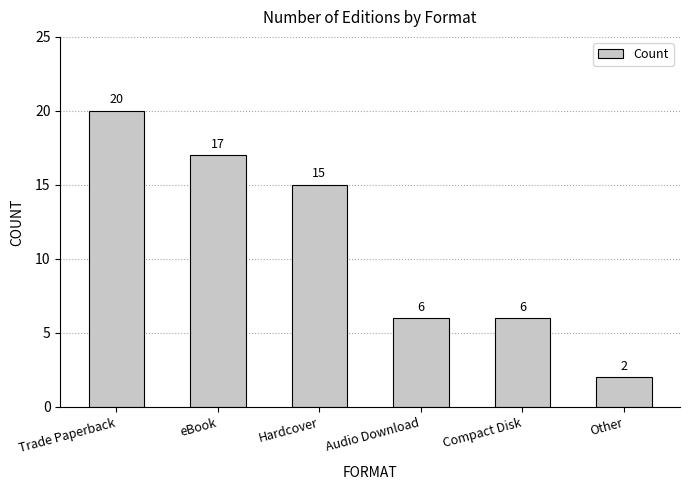

What is the maximum value shown in the chart?

20